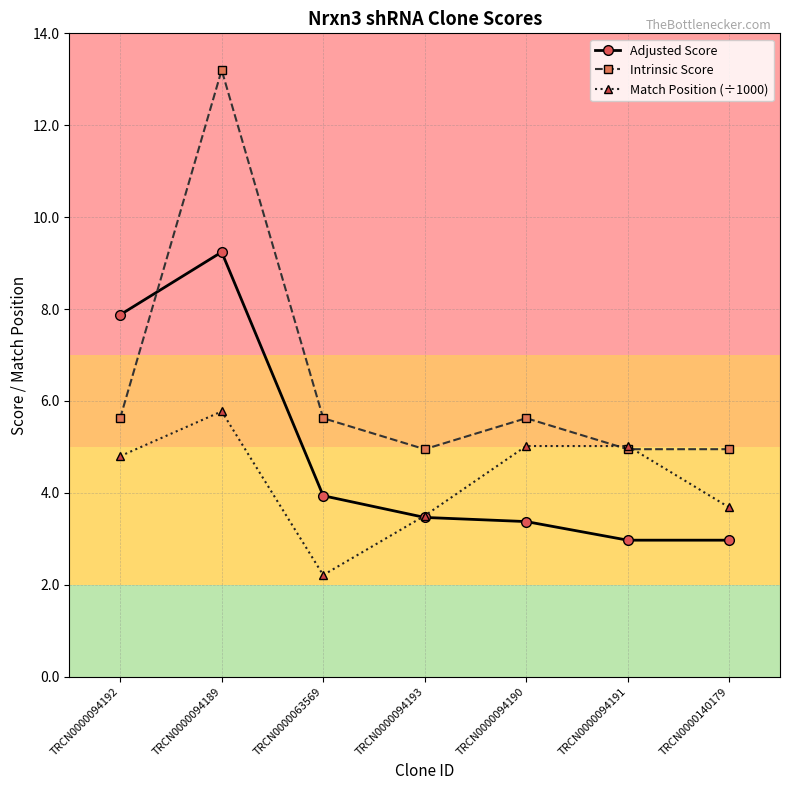

Is the value of Intrinsic Score at TRCN0000094189 greater than the value of Match Position (÷1000) at TRCN0000094192?

Yes